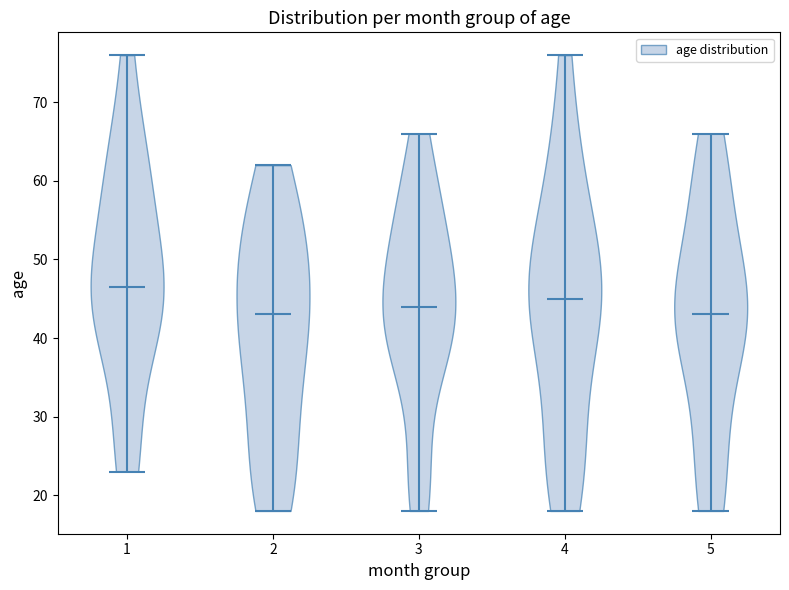

Where does the median line of the violin at x = 5 sit on the y-axis? The values are not printed on the chart, so give them approximately, as read against the axis.

43